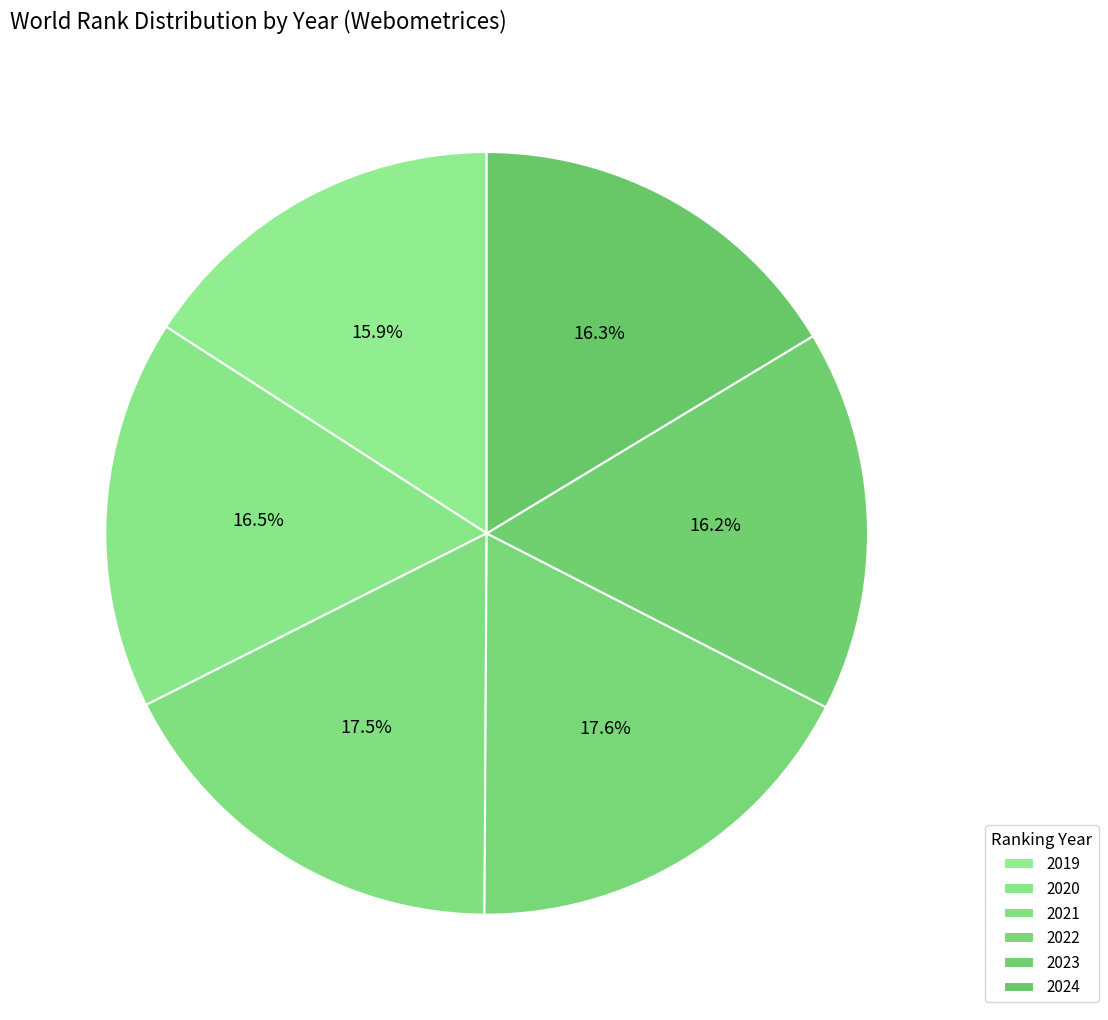

How many slices are in this pie chart?

6